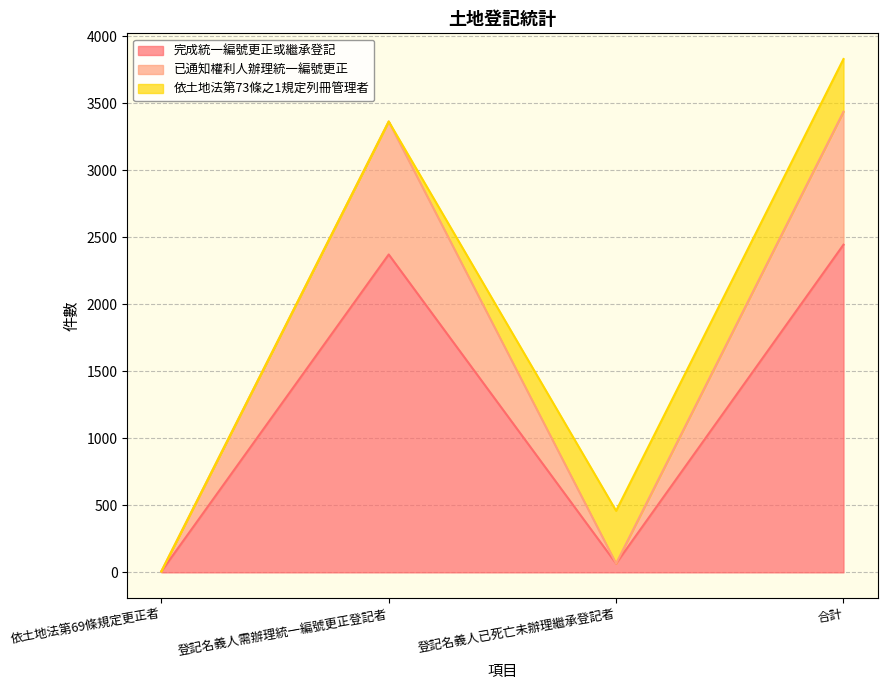

What is the sum of the 完成統一編號更正或繼承登記 values at 登記名義人已死亡未辦理繼承登記者 and 依土地法第69條規定更正者?

73